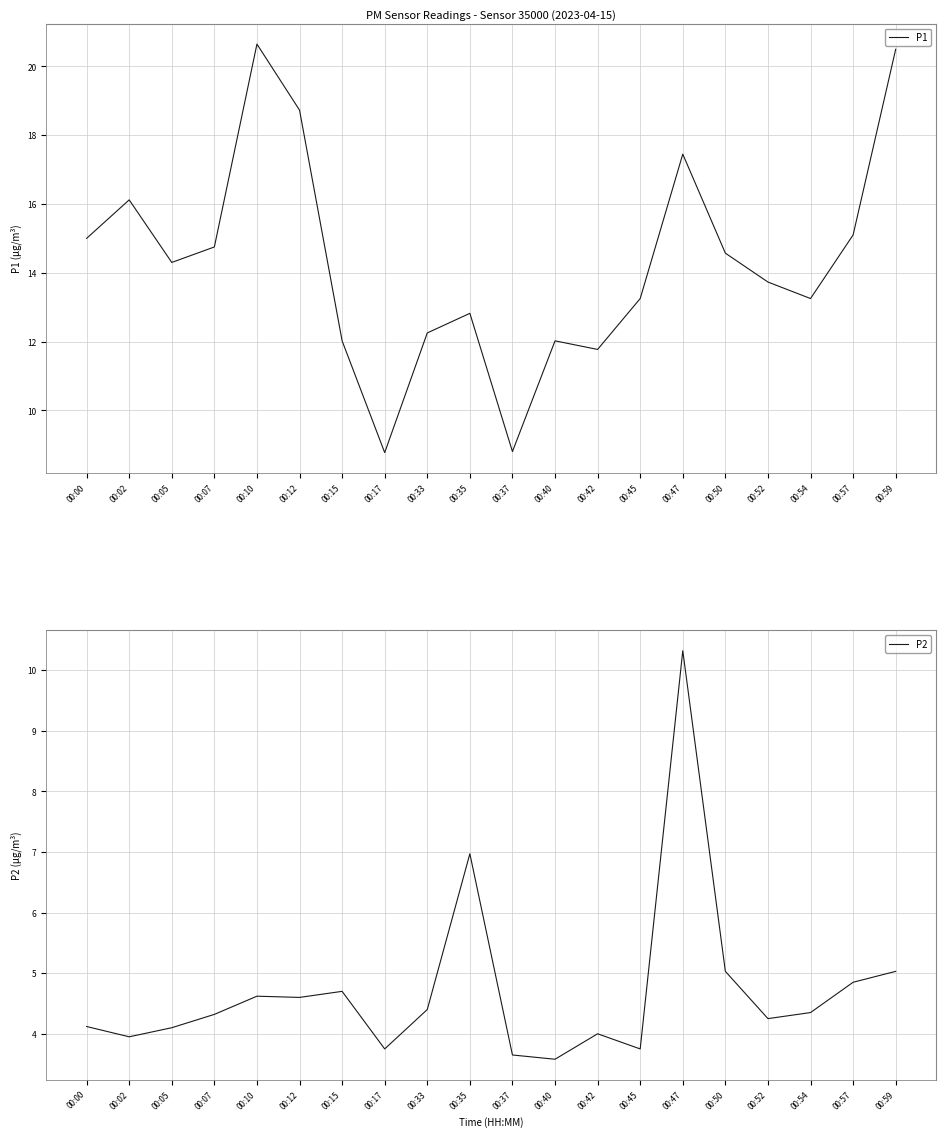

Read the P2 value at 00:47.

10.3